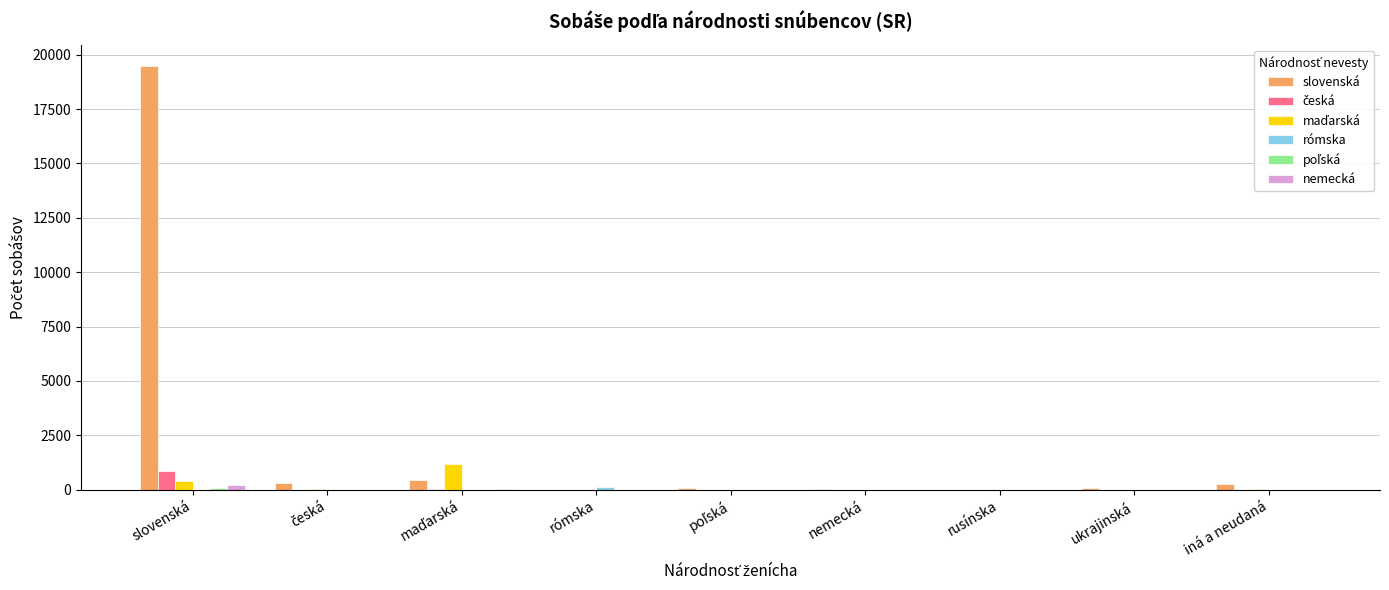

Which series has the largest total across all categories?

slovenská